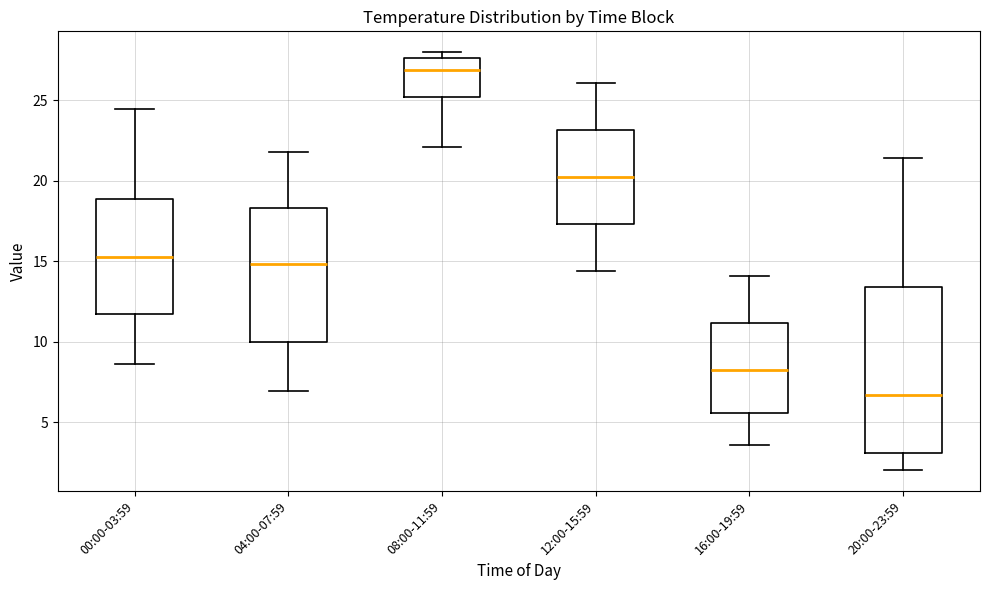

Reading left to right, transcribe this box plot: for each box, give where its median line is, the range the box spans, and where its two whiskers end, as read against the y-axis. The values are not printed on the chart, so give them approximately, as read against the axis.

00:00-03:59: median 15.5, box 11.5 to 19.0, whiskers 8.5 to 24.5
04:00-07:59: median 15.0, box 10.0 to 18.5, whiskers 7.0 to 22.0
08:00-11:59: median 27.0, box 25.0 to 27.5, whiskers 22.0 to 28.0
12:00-15:59: median 20.5, box 17.5 to 23.0, whiskers 14.5 to 26.0
16:00-19:59: median 8.5, box 5.5 to 11.0, whiskers 3.5 to 14.0
20:00-23:59: median 6.5, box 3.0 to 13.5, whiskers 2.0 to 21.5